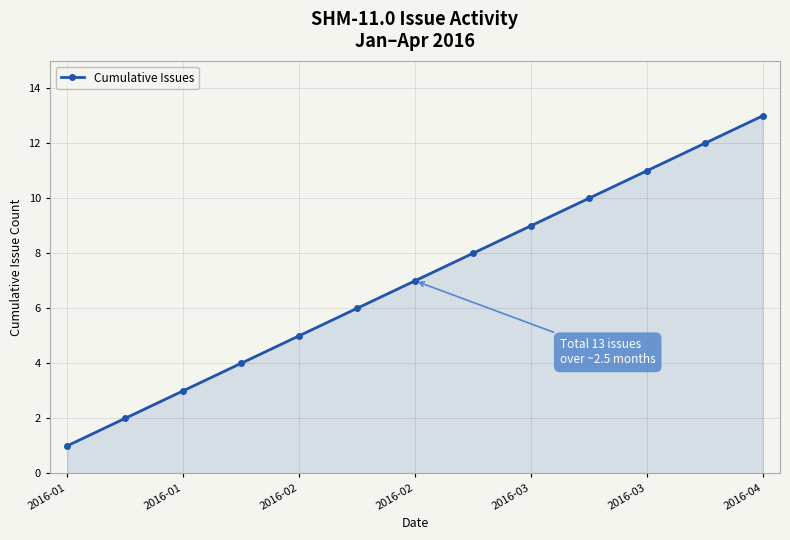

True or false: the data has more than 1 interior local peaks.

False